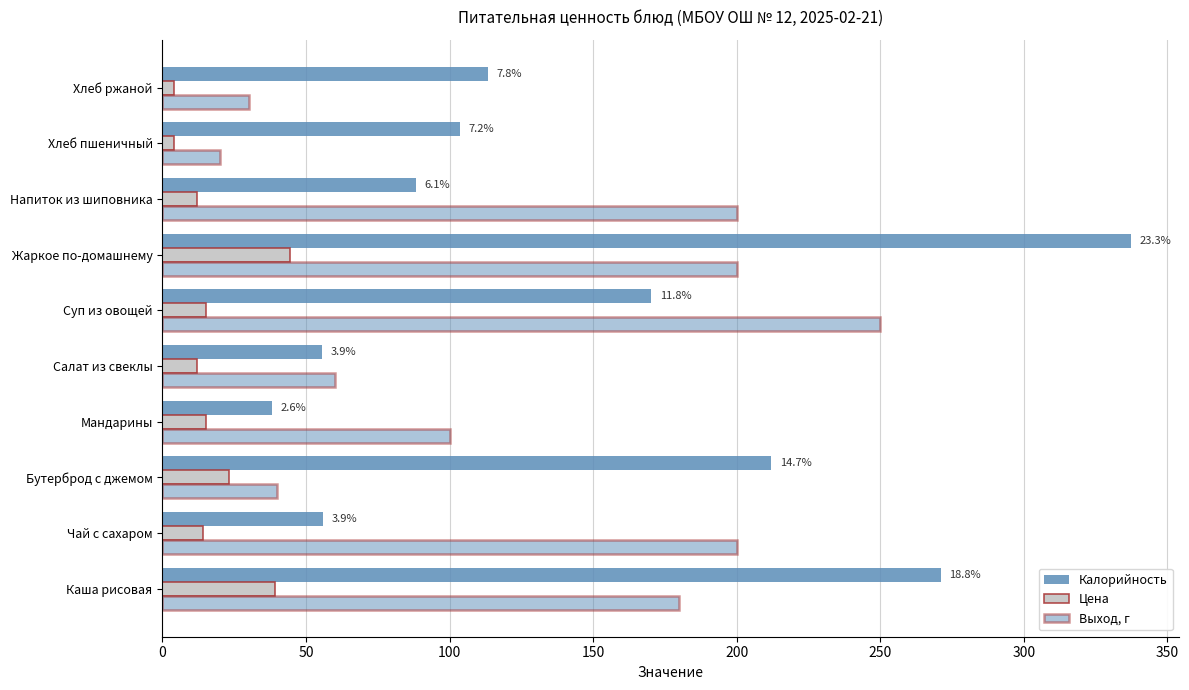

How many data points does each series have?

10